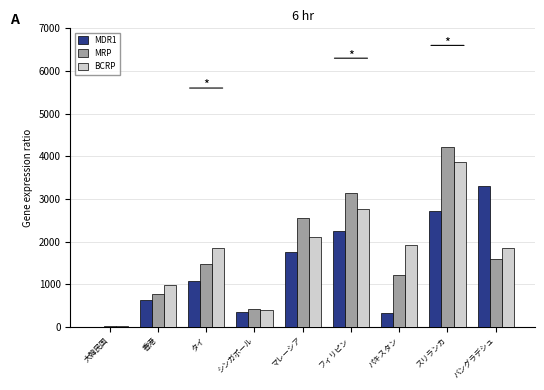

Between フィリピン and スリランカ, which series saw the biggest shift?

BCRP